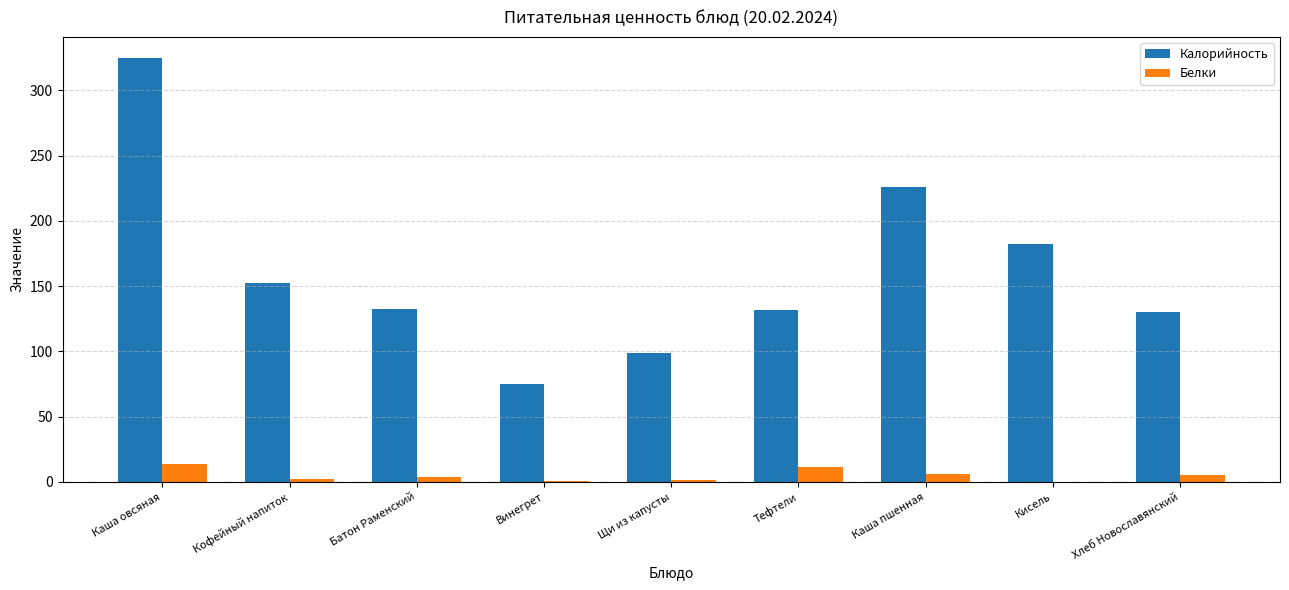

How many series are shown in this chart?

2